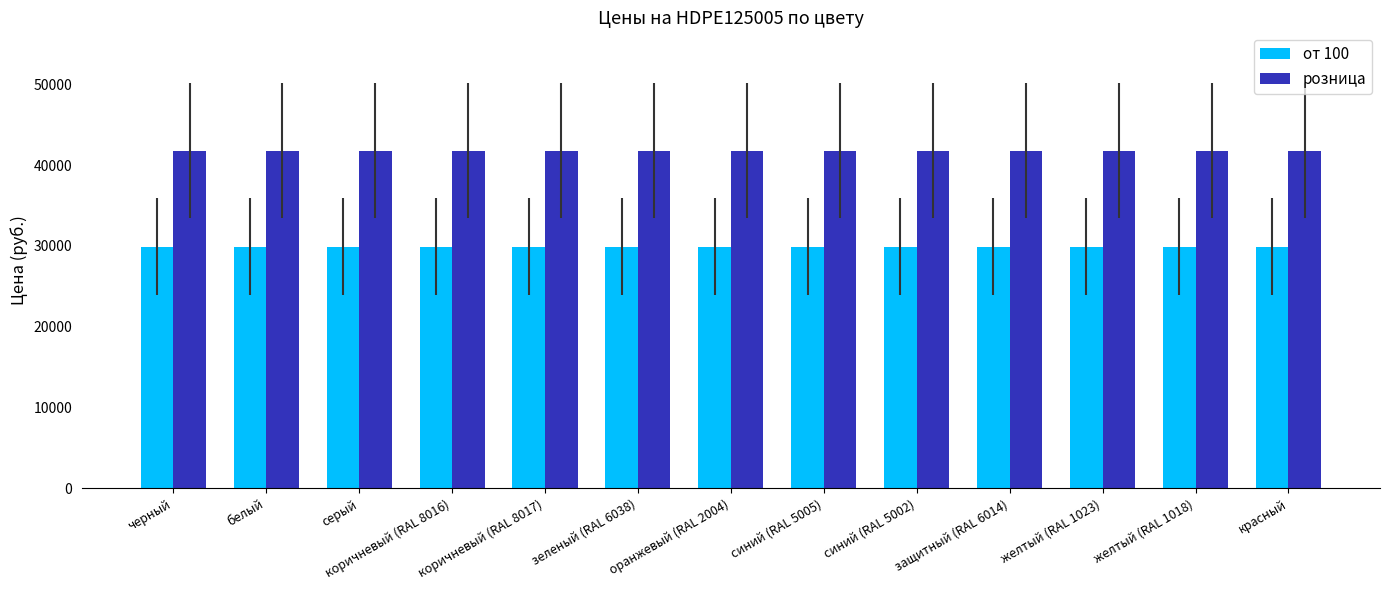

What is the label of the 9th bar from the right?

коричневый (RAL 8017)